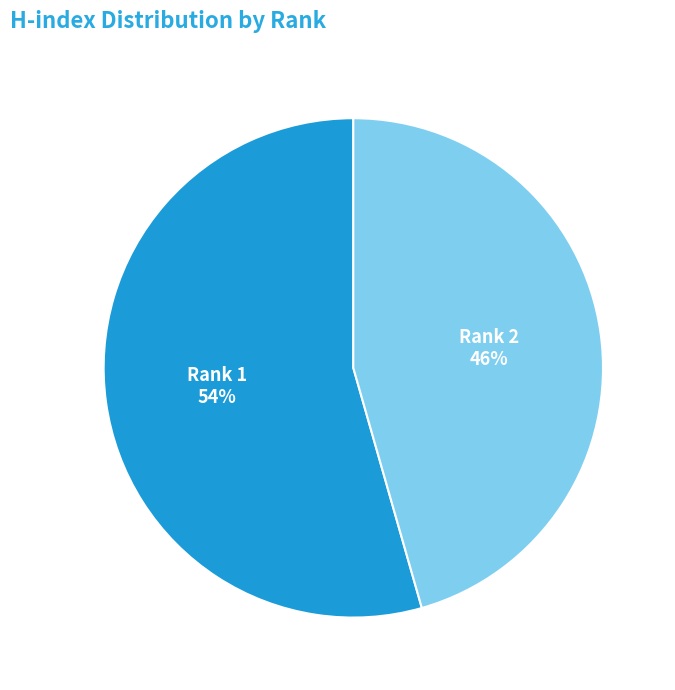

To the nearest percent, what is the average slice percentage?

50%